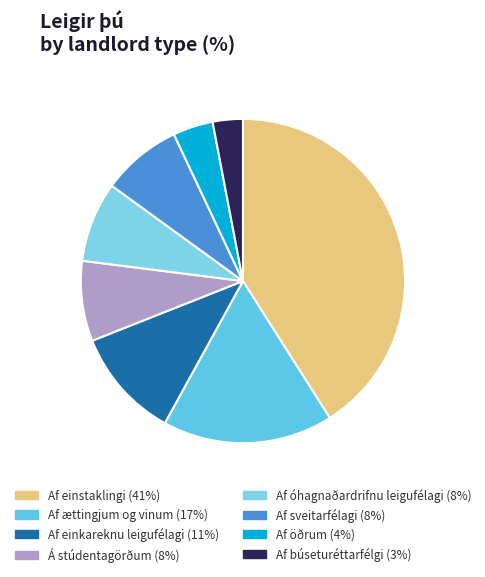

Count the number of slices in the pie.

8